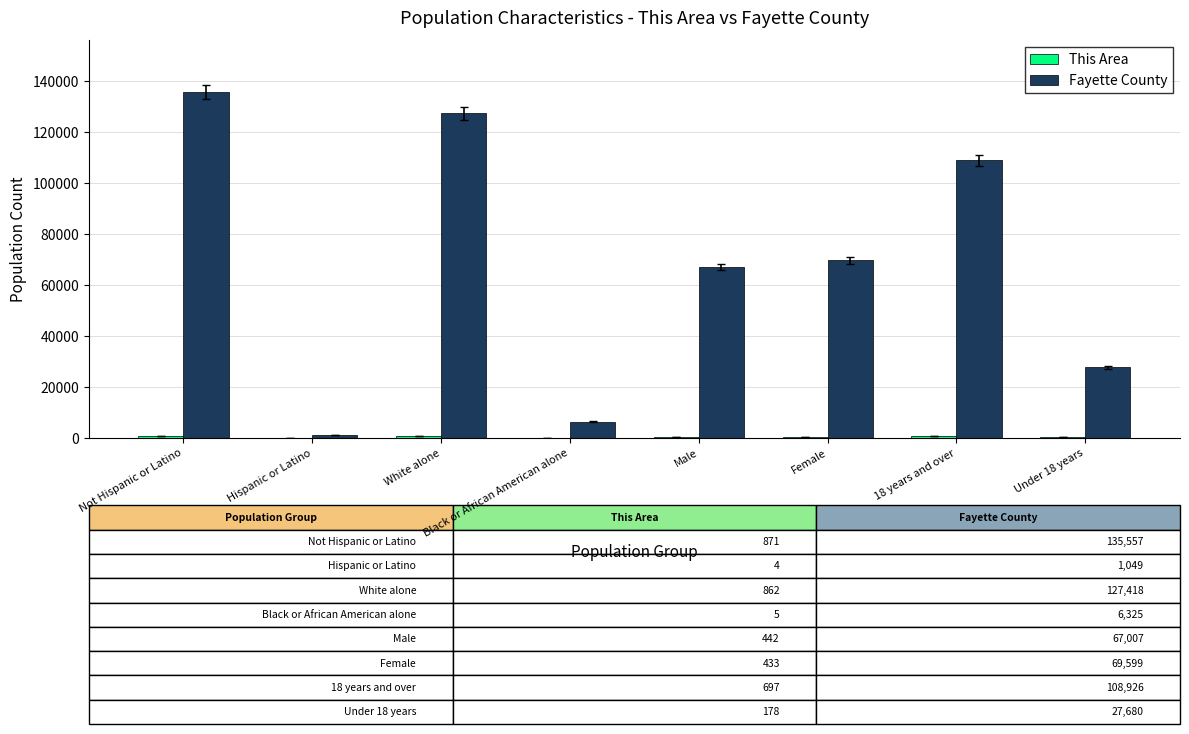

What is the average value of the Fayette County series?

67945